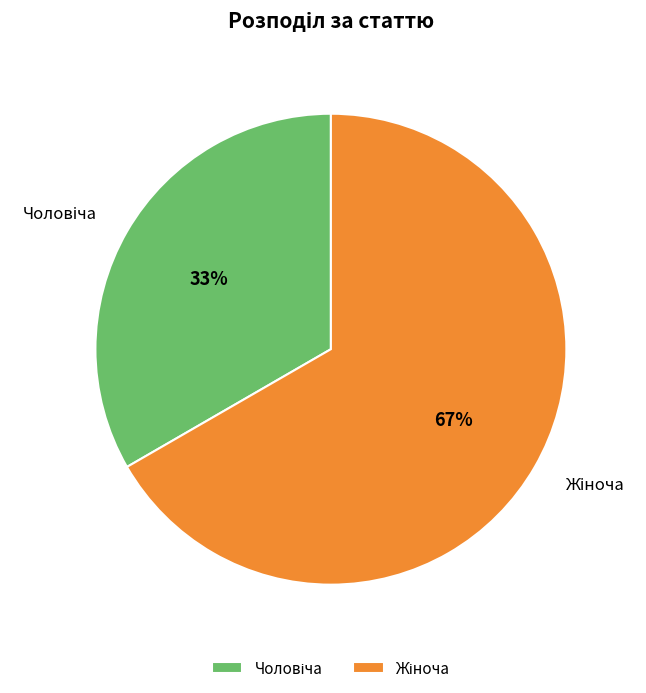

Is there any slice that represents more than half of the pie?

Yes